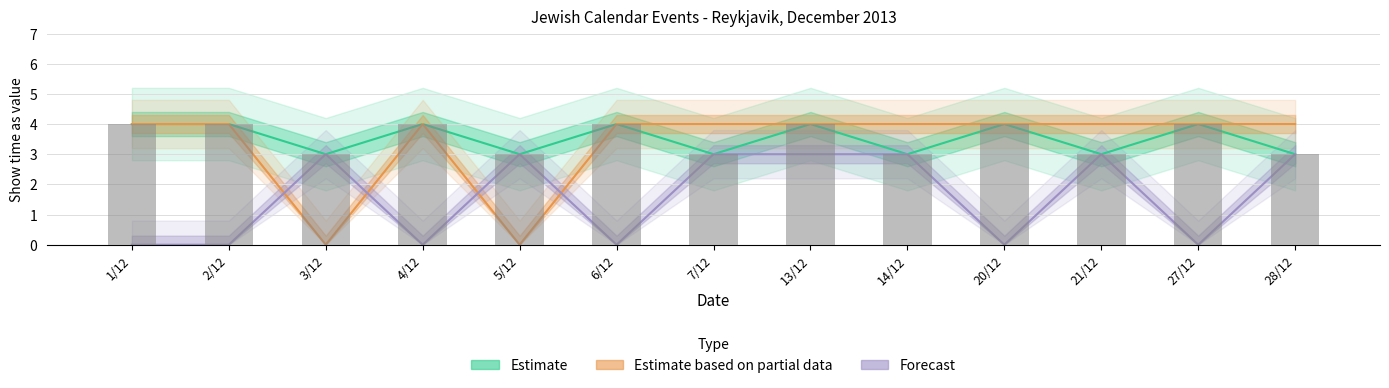

What position from the left is 3/12?

3